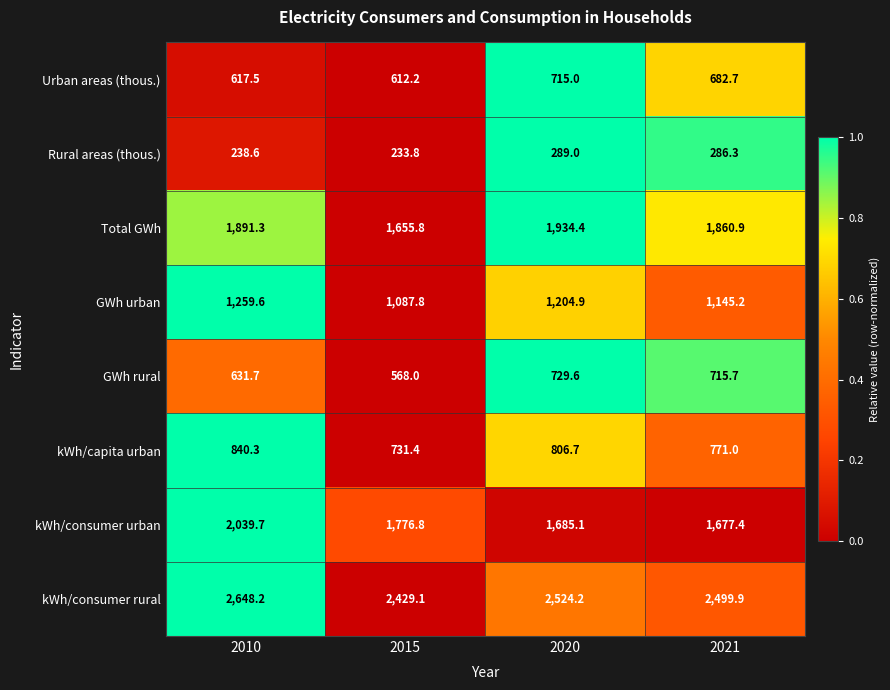

Which series has the largest total across all categories?

kWh/consumer rural